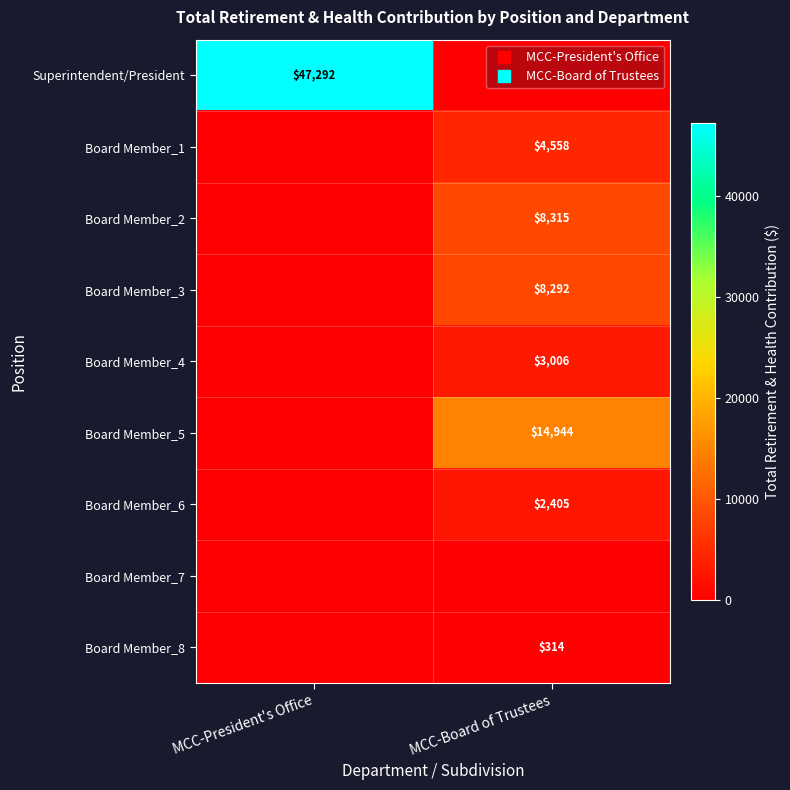

Where is Board Member_8 nearest to the value 157?

MCC-President's Office